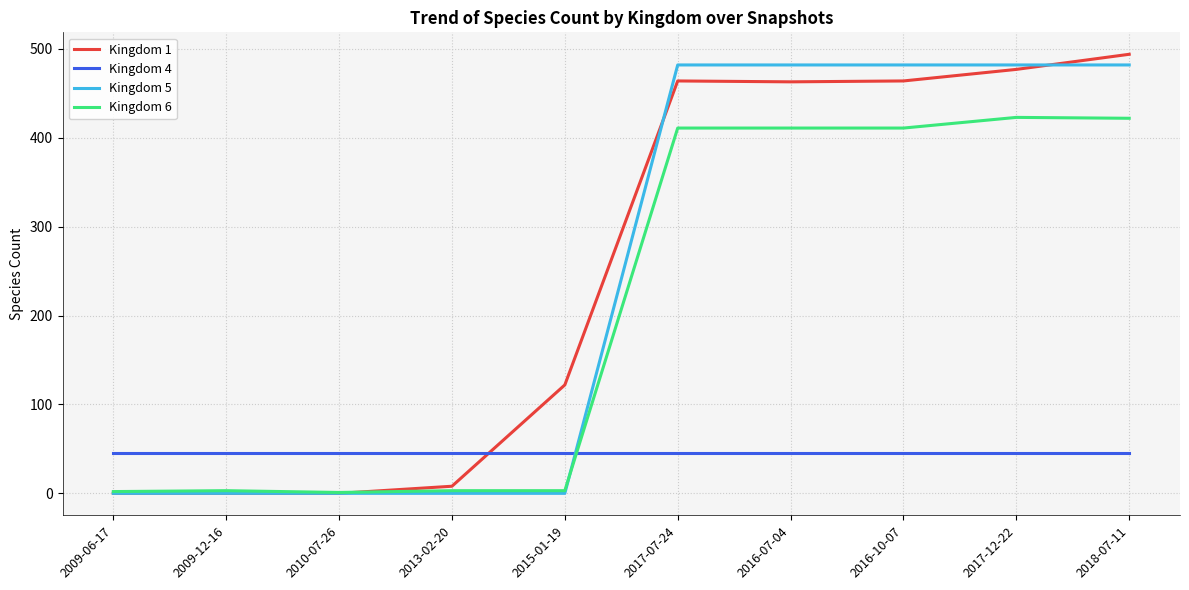

What is the total value across all series at 2017-07-24?

1402